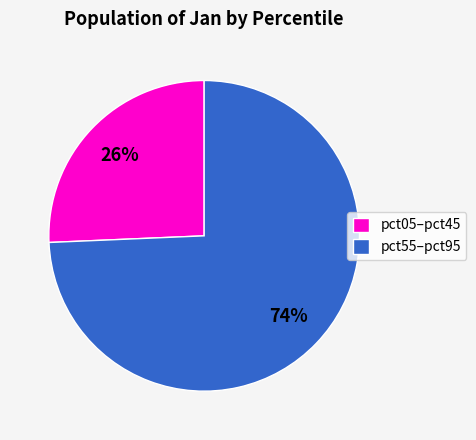

Which category has the biggest portion of the pie?

pct55–pct95